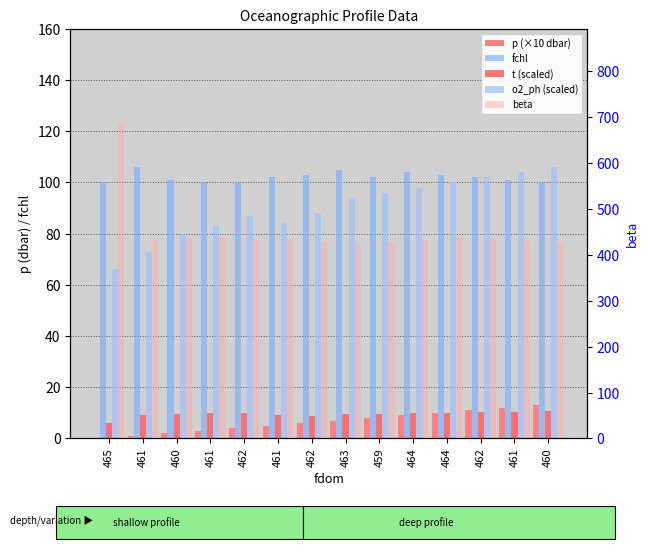

How many bars are there in total?

70